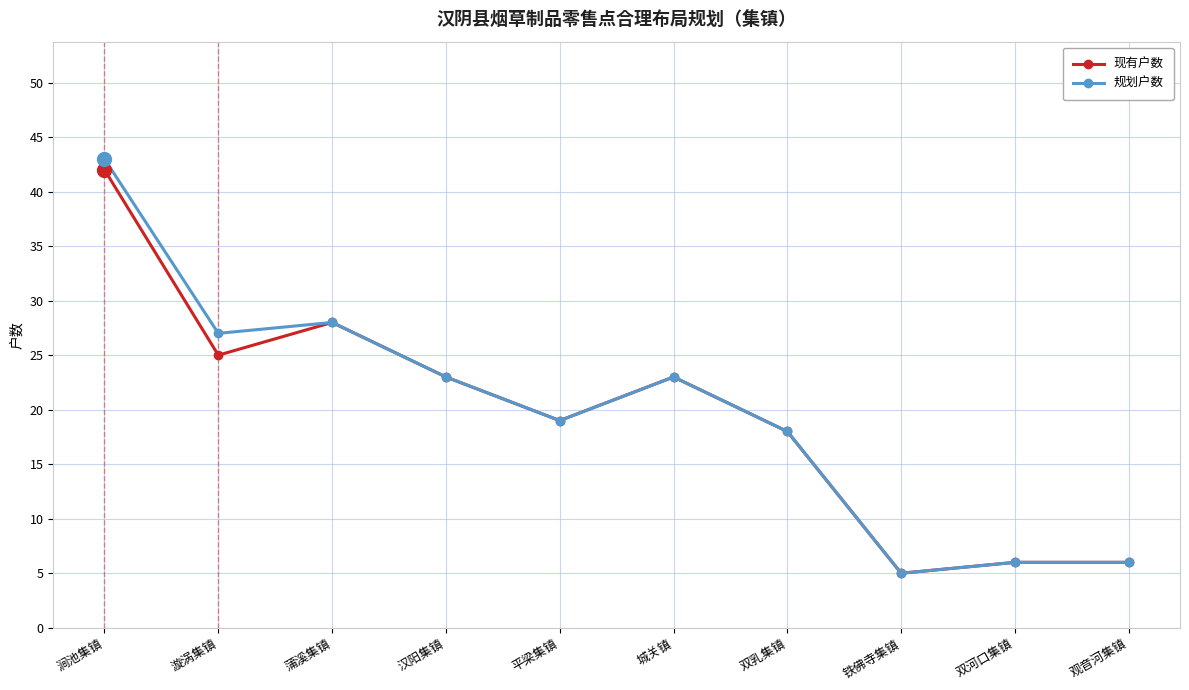

Where is the first local maximum for 规划户数?

蒲溪集镇